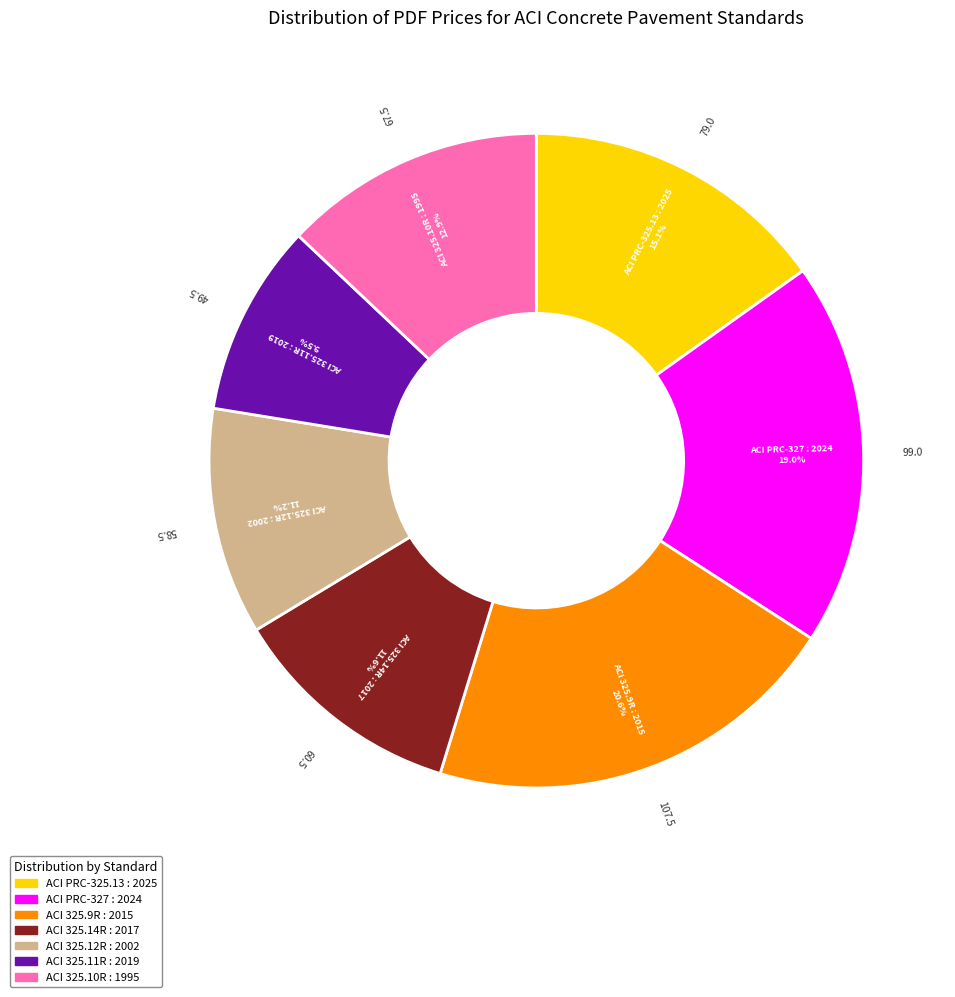

Does ACI 325.9R : 2015 account for over 50% of the chart?

No